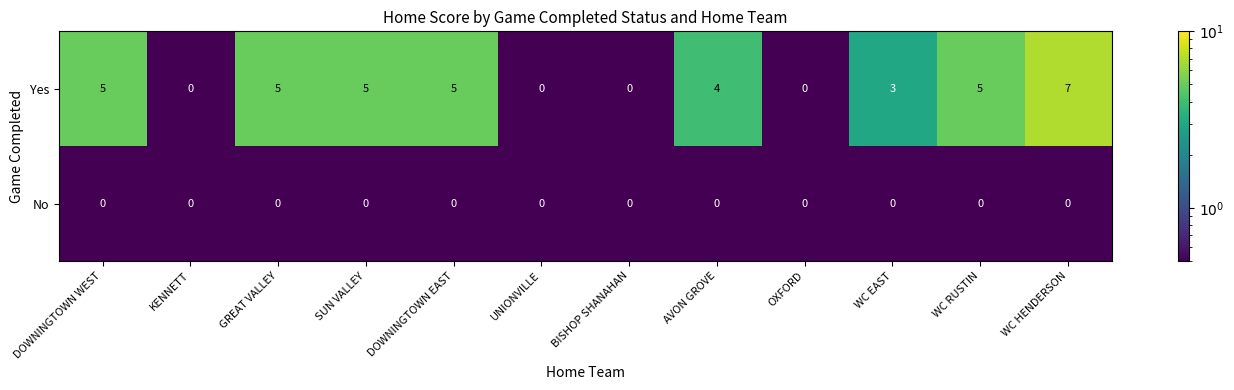

Reading right to left, extract all data points from this chart.

Yes: WC HENDERSON=7	WC RUSTIN=5	WC EAST=3	OXFORD=0	AVON GROVE=4	BISHOP SHANAHAN=0	UNIONVILLE=0	DOWNINGTOWN EAST=5	SUN VALLEY=5	GREAT VALLEY=5	KENNETT=0	DOWNINGTOWN WEST=5
No: WC HENDERSON=0	WC RUSTIN=0	WC EAST=0	OXFORD=0	AVON GROVE=0	BISHOP SHANAHAN=0	UNIONVILLE=0	DOWNINGTOWN EAST=0	SUN VALLEY=0	GREAT VALLEY=0	KENNETT=0	DOWNINGTOWN WEST=0